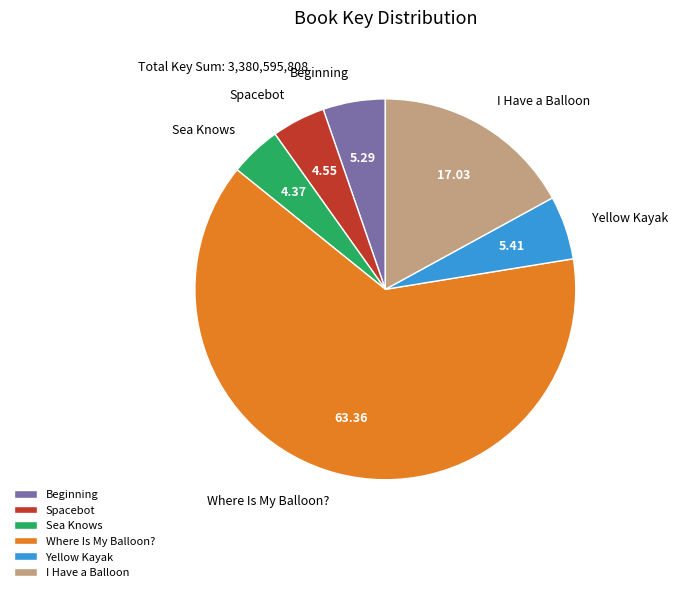

Which has a higher value, Spacebot or Yellow Kayak?

Yellow Kayak